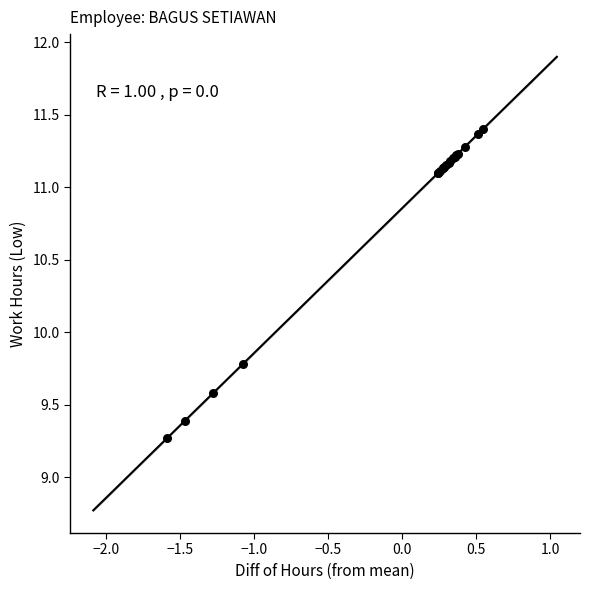

What Y value in the scatter plot is closest to 10?

9.8